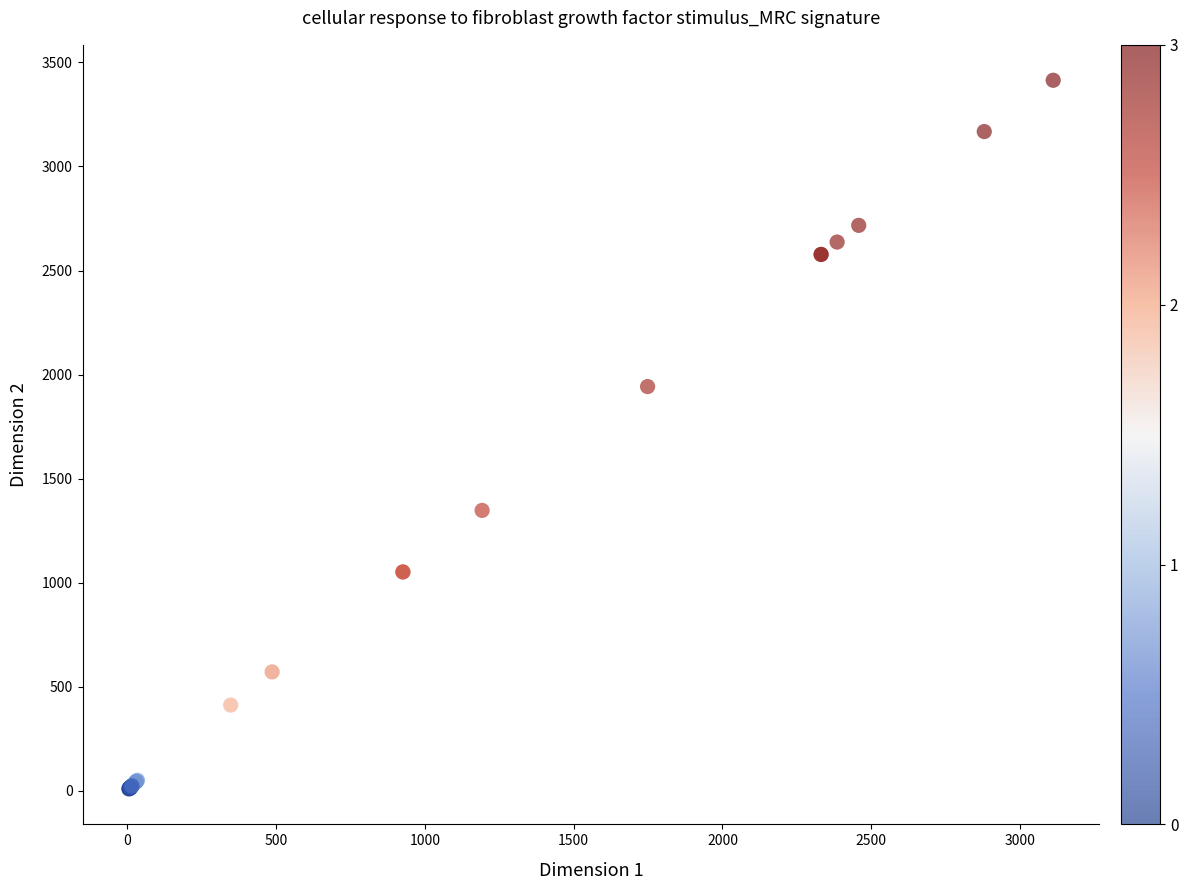

What Y value in the scatter plot is closest to 1711?

1942.4